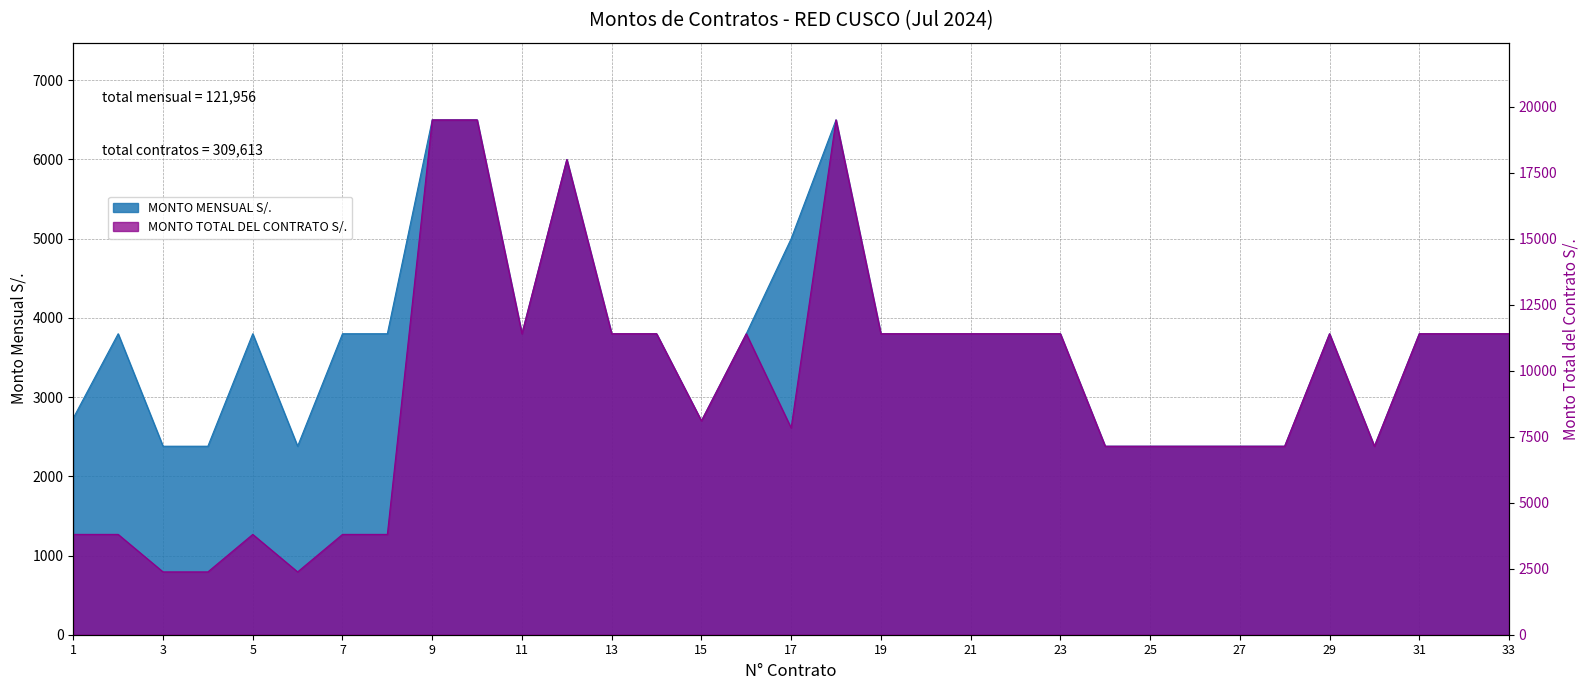

True or false: MONTO MENSUAL S/. has a value of 3800 at 14.

True